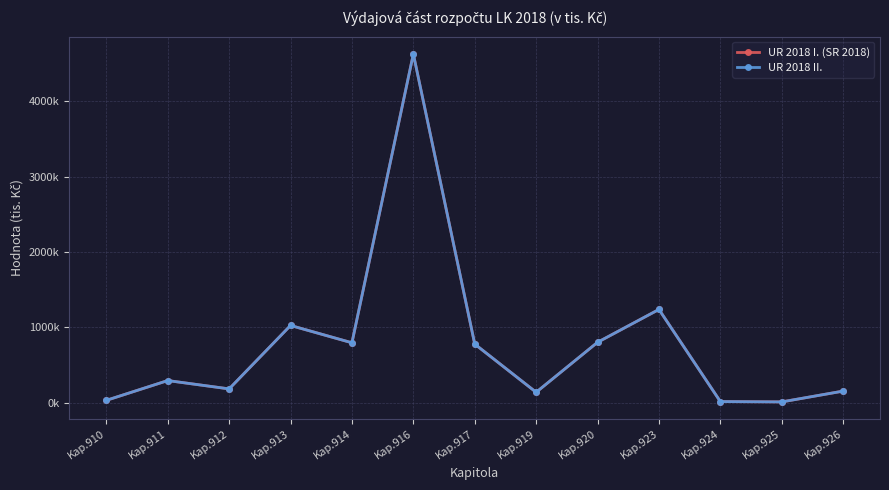

Where is the first local minimum for UR 2018 II.?

Kap.912